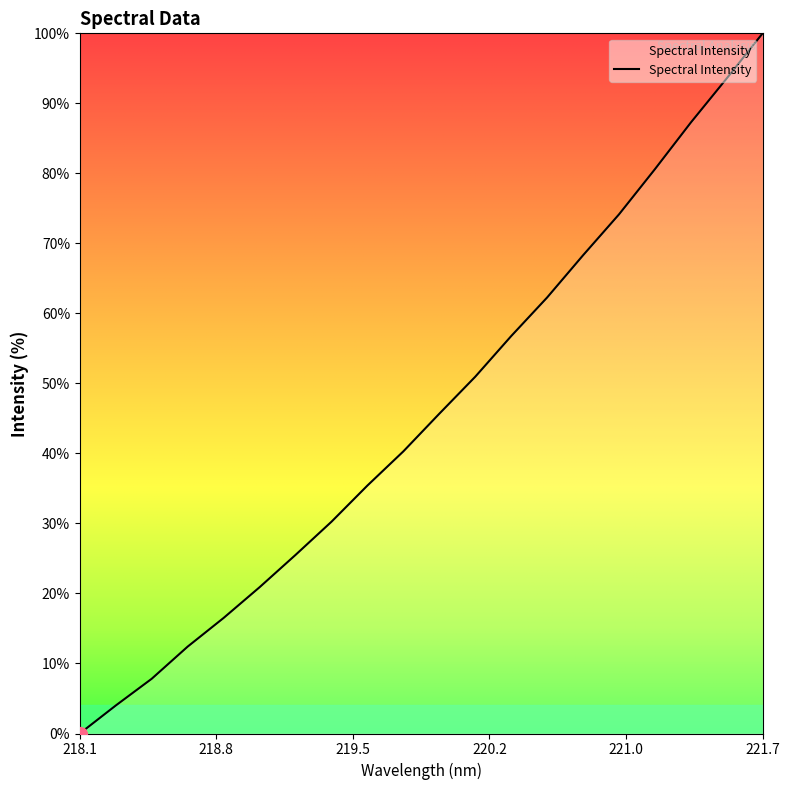

How many positive values are there?

19